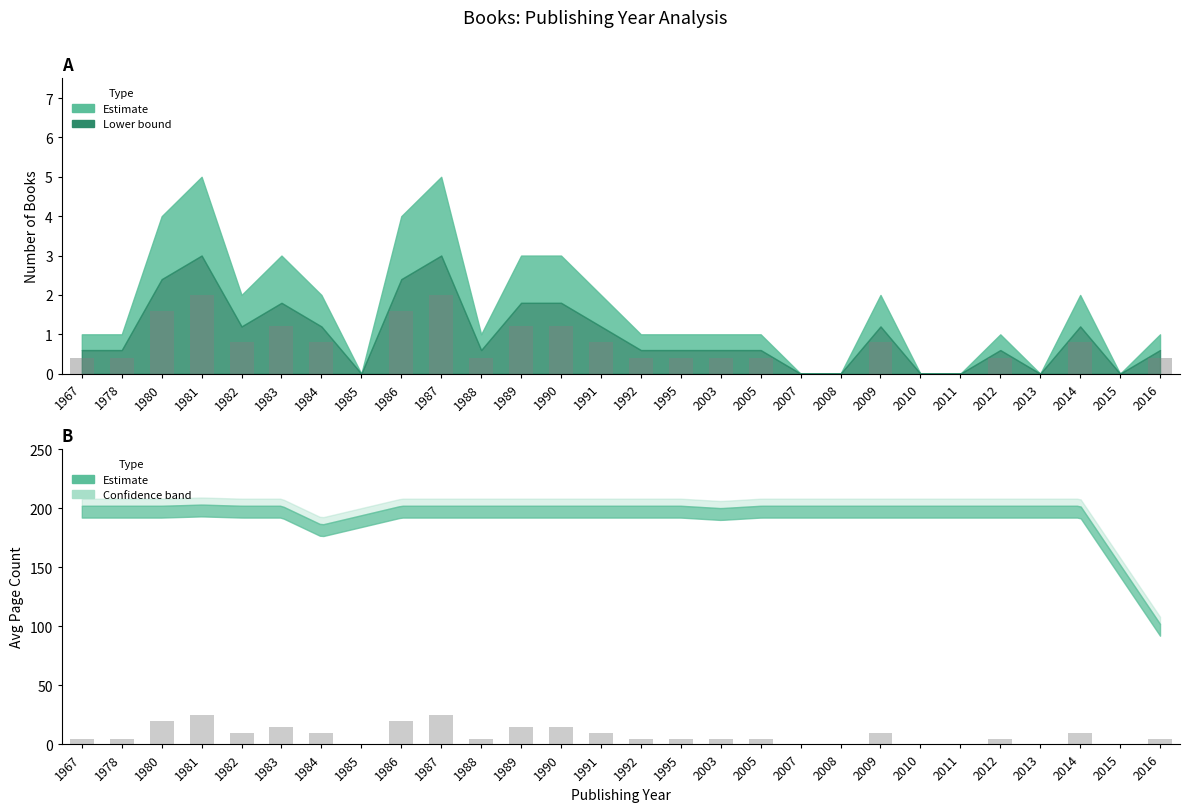

Rank the categories by value from highest to lowest.

1981, 1987, 1980, 1986, 1983, 1989, 1990, 1982, 1984, 1991, 2009, 2014, 1967, 1978, 1988, 1992, 1995, 2003, 2005, 2012, 2016, 1985, 2007, 2008, 2010, 2011, 2013, 2015